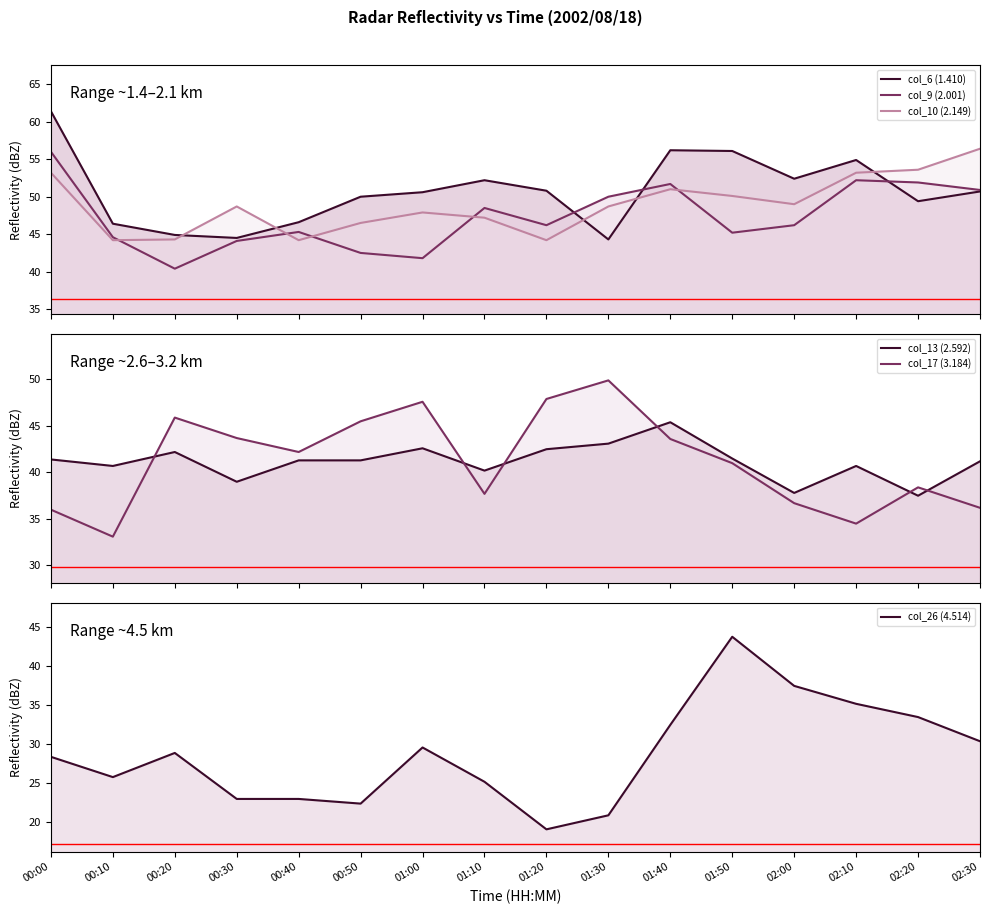

What is the maximum value for col_6 (1.410)?

61.4